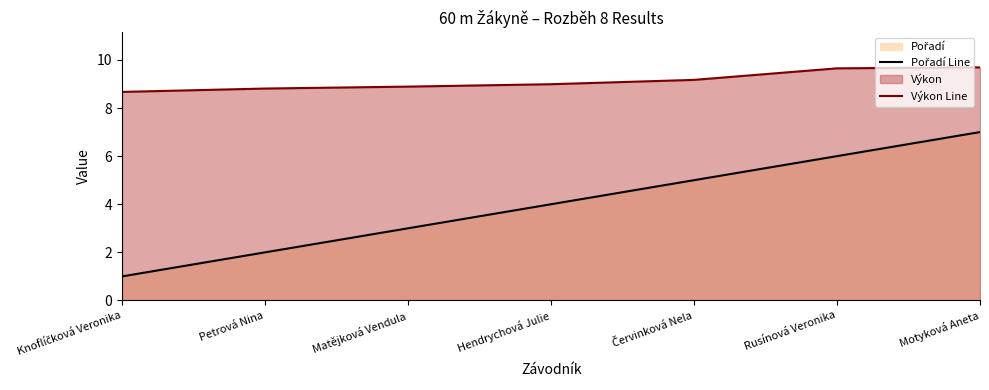

What is the total value across all series at Hendrychová Julie?

13.0